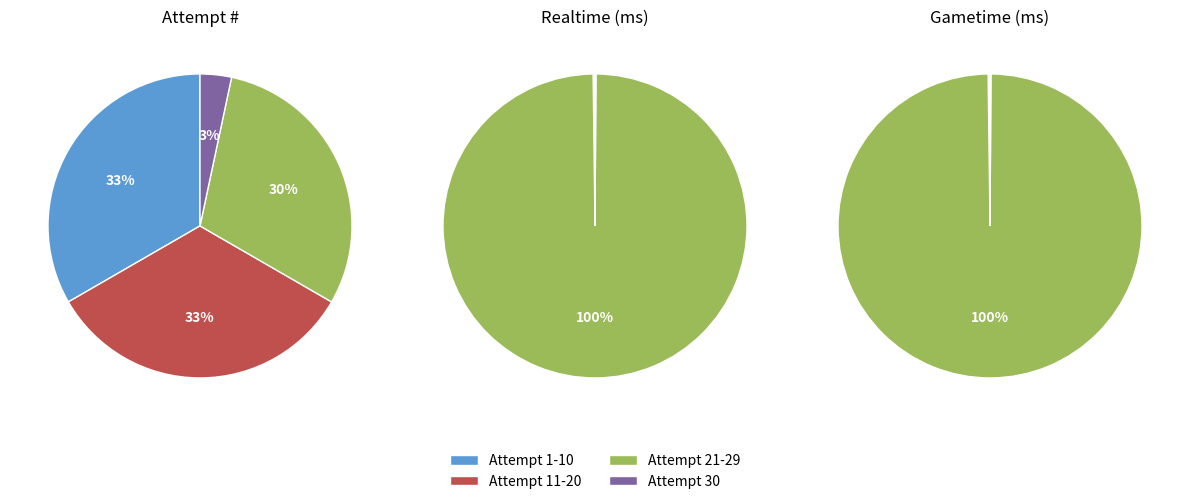

Is it true that Attempt 26 is 9% of the pie?

False